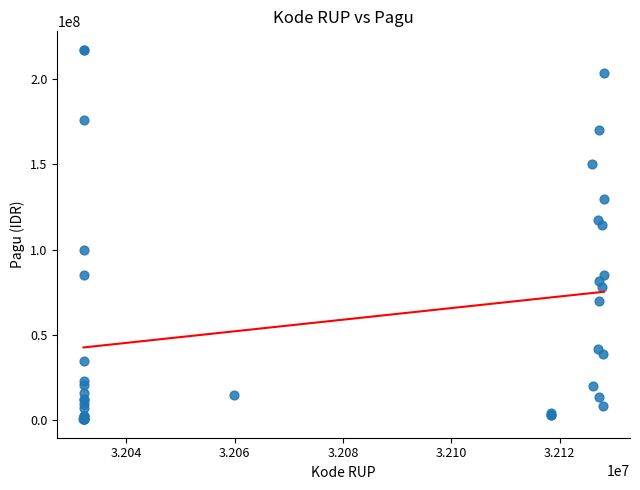

What Y value in the scatter plot is closest to 108830000?

114296000